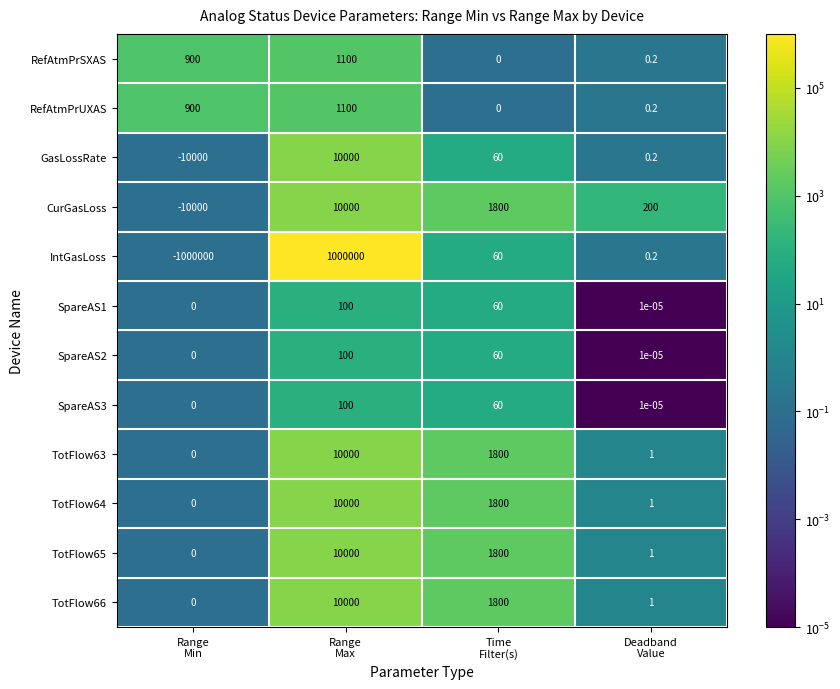

How many series are shown in this chart?

12